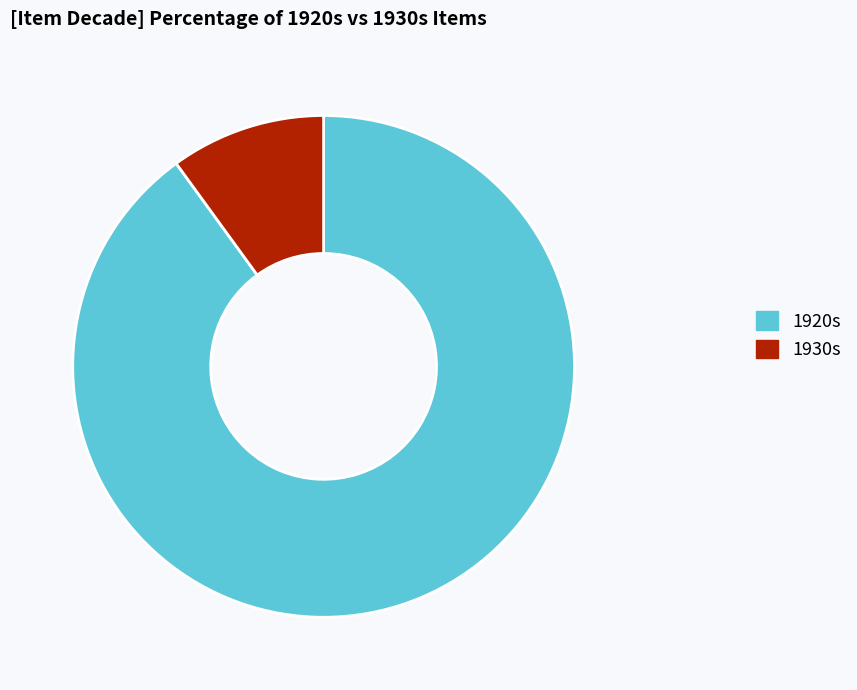

How many segments does this pie chart have?

2